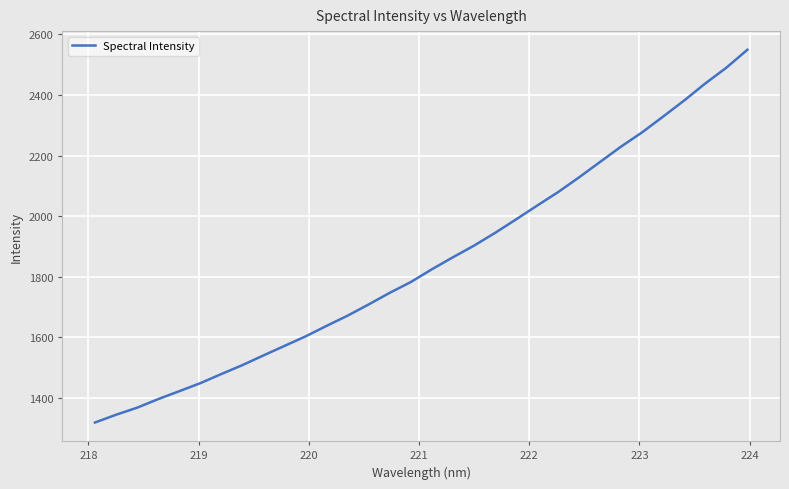

What is the label of the 5th point from the left?

221